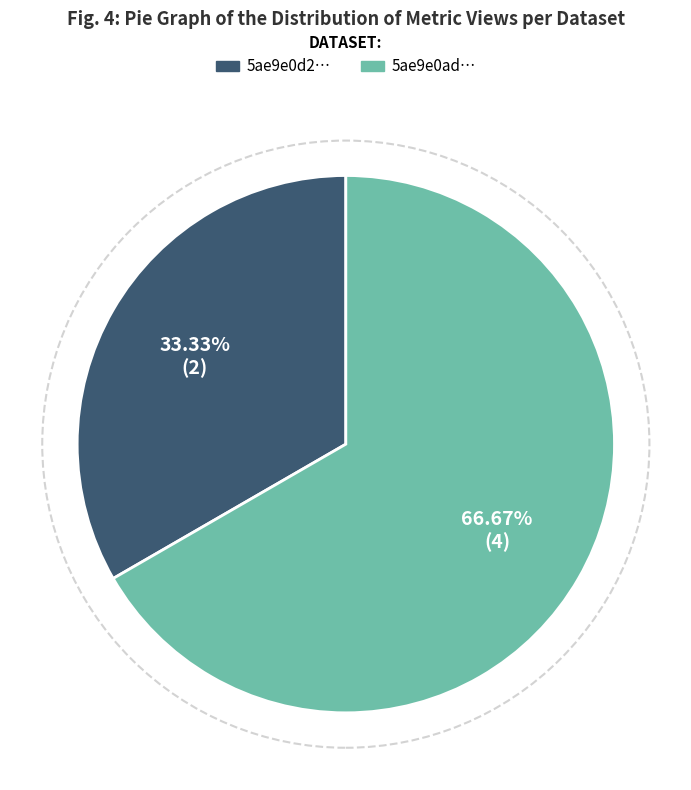

Is there a majority slice in this chart?

Yes